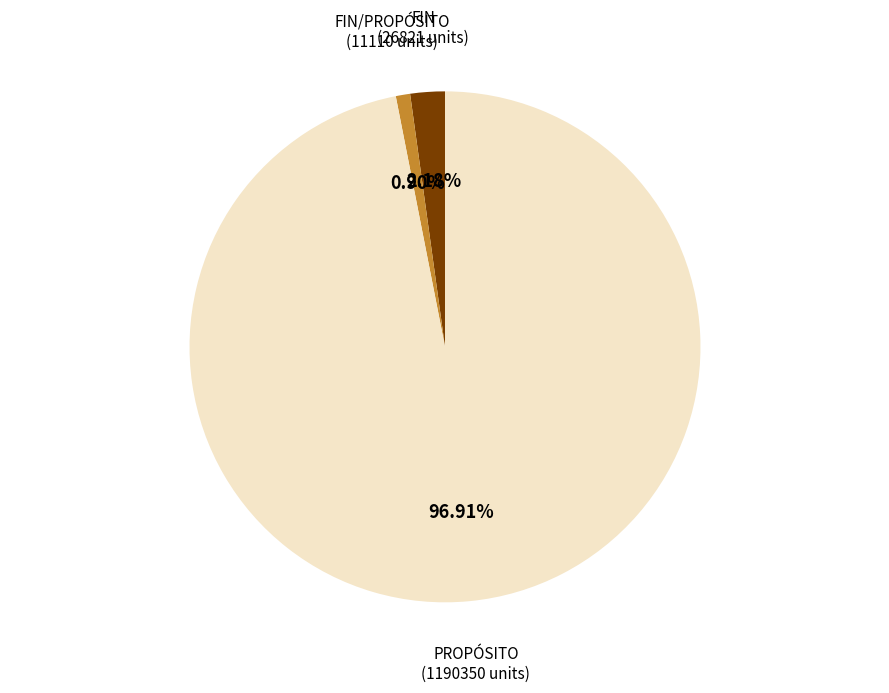

Is there any slice that represents more than half of the pie?

Yes